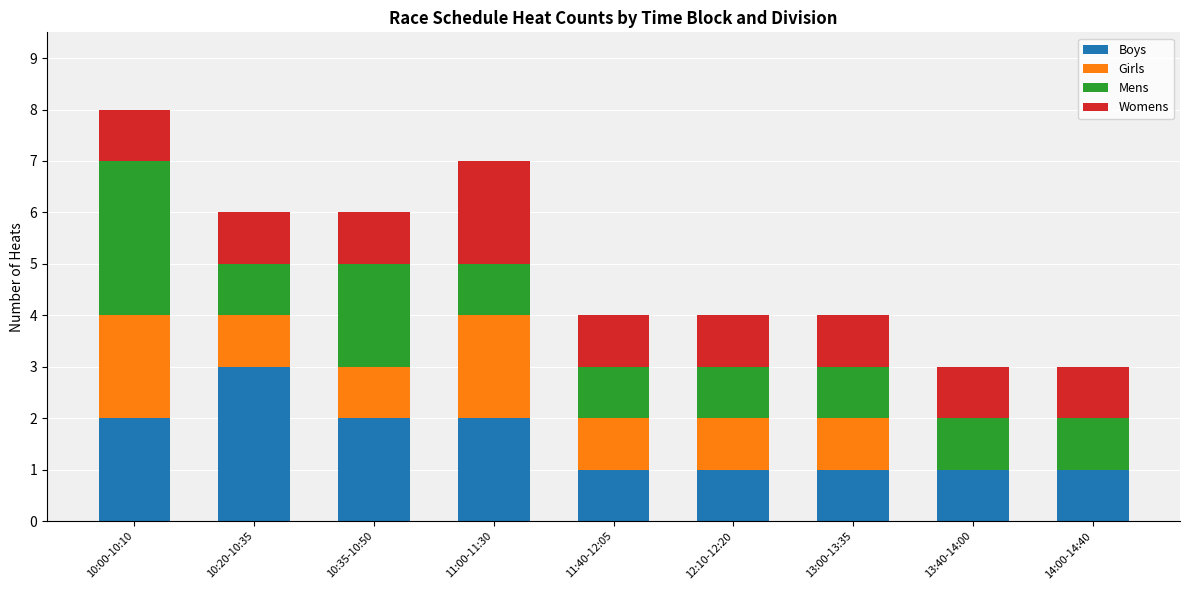

Are the bars horizontal?

No